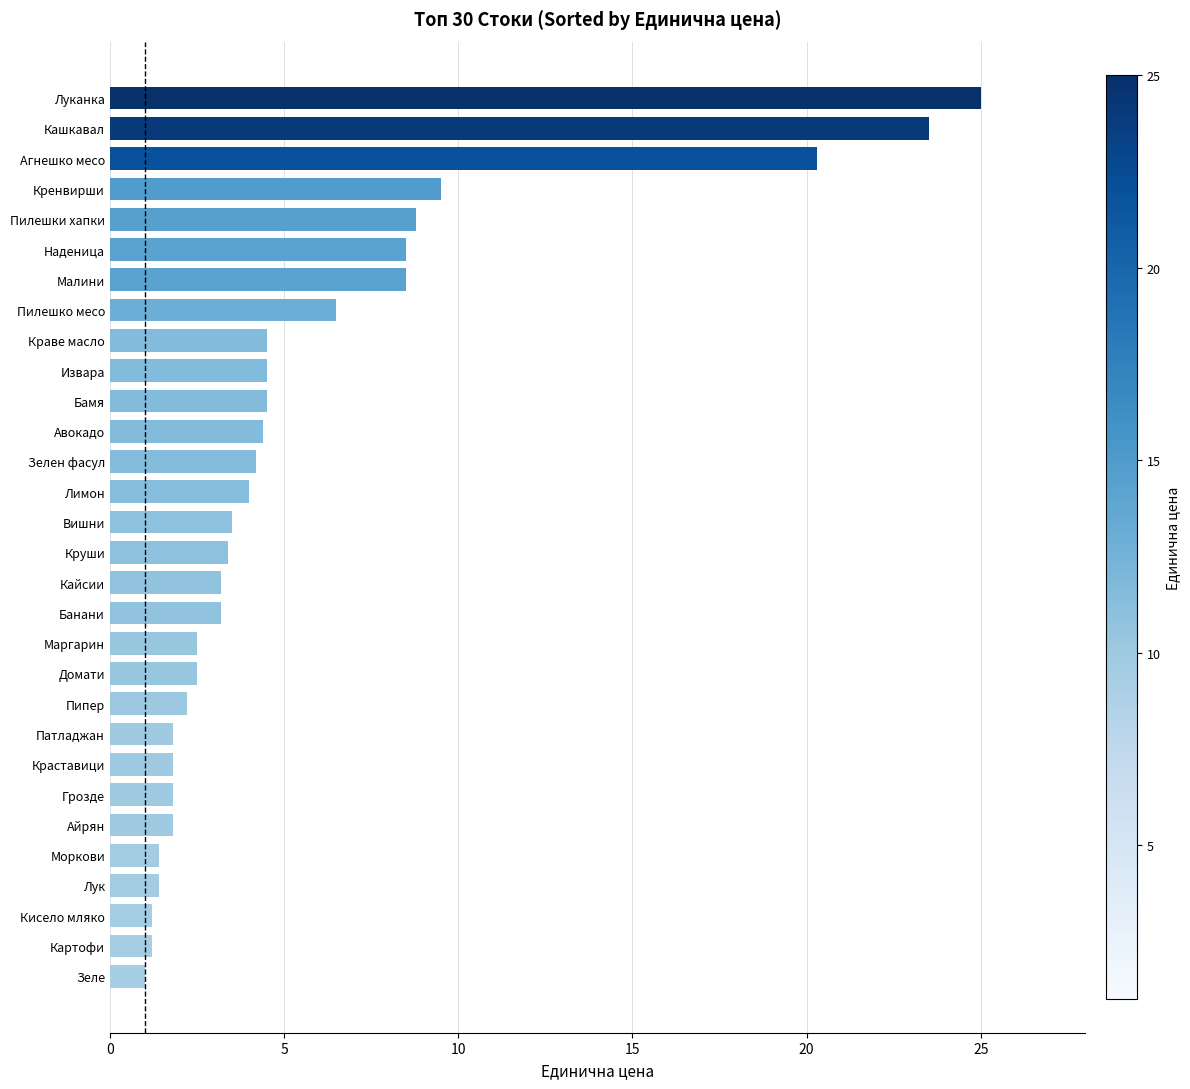

True or false: the data shows 1.2 at Кисело мляко.

True